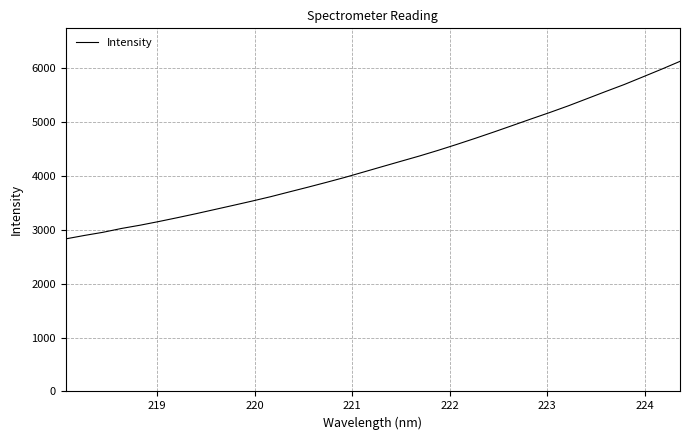

Count the number of data series in this chart.

1